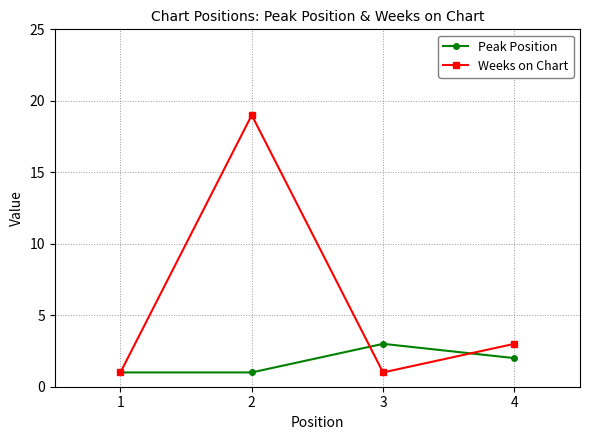

How many Weeks on Chart values are between 1 and 19?

4